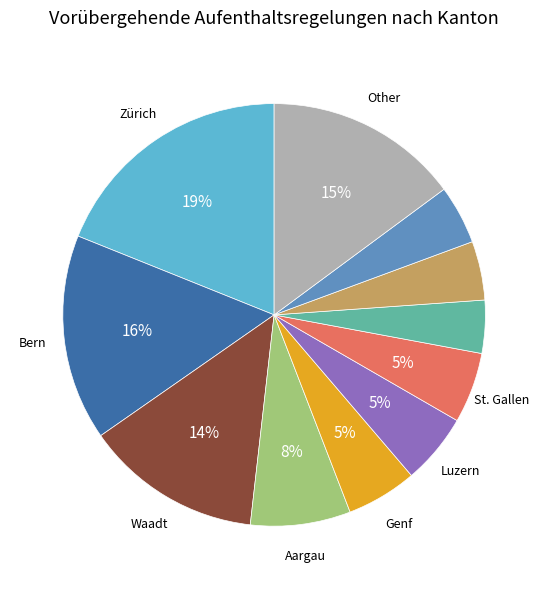

Does any single category account for the majority?

No